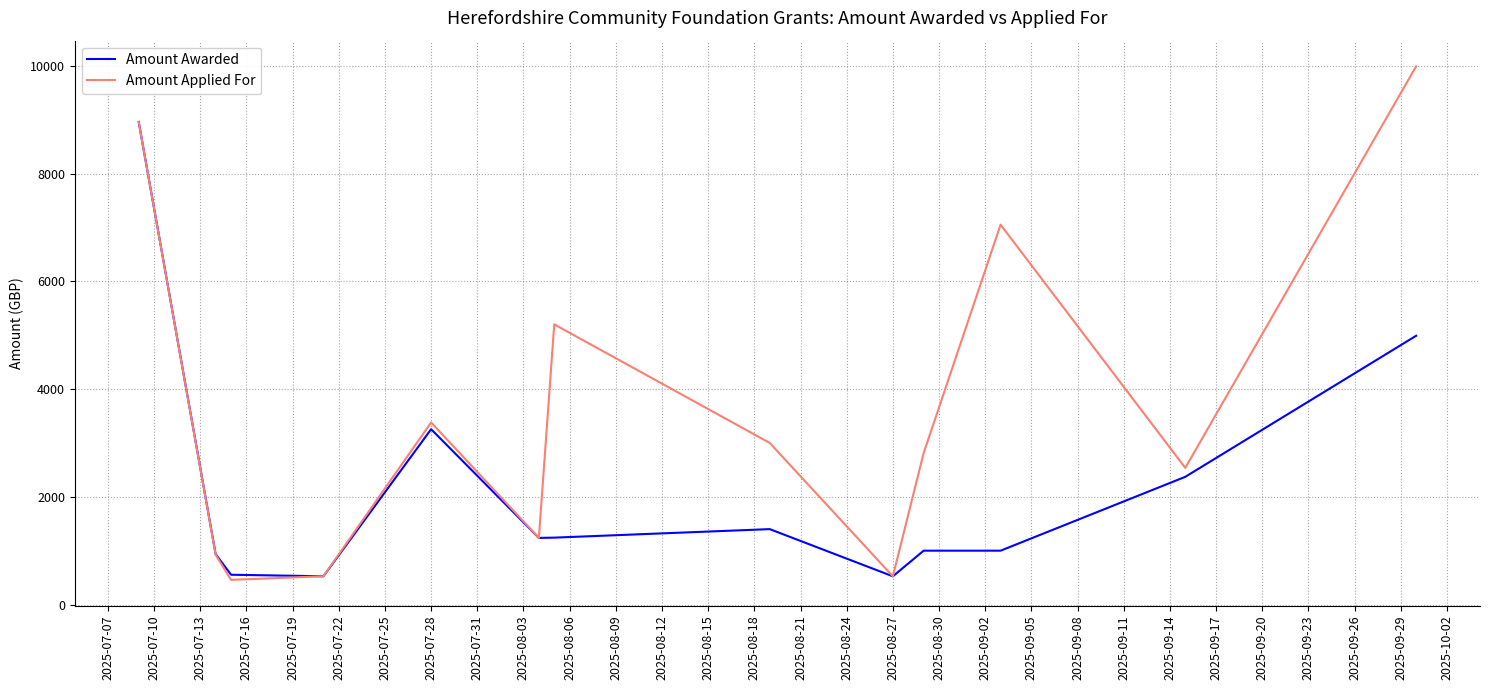

Which series has the widest spread of values?

Amount Applied For